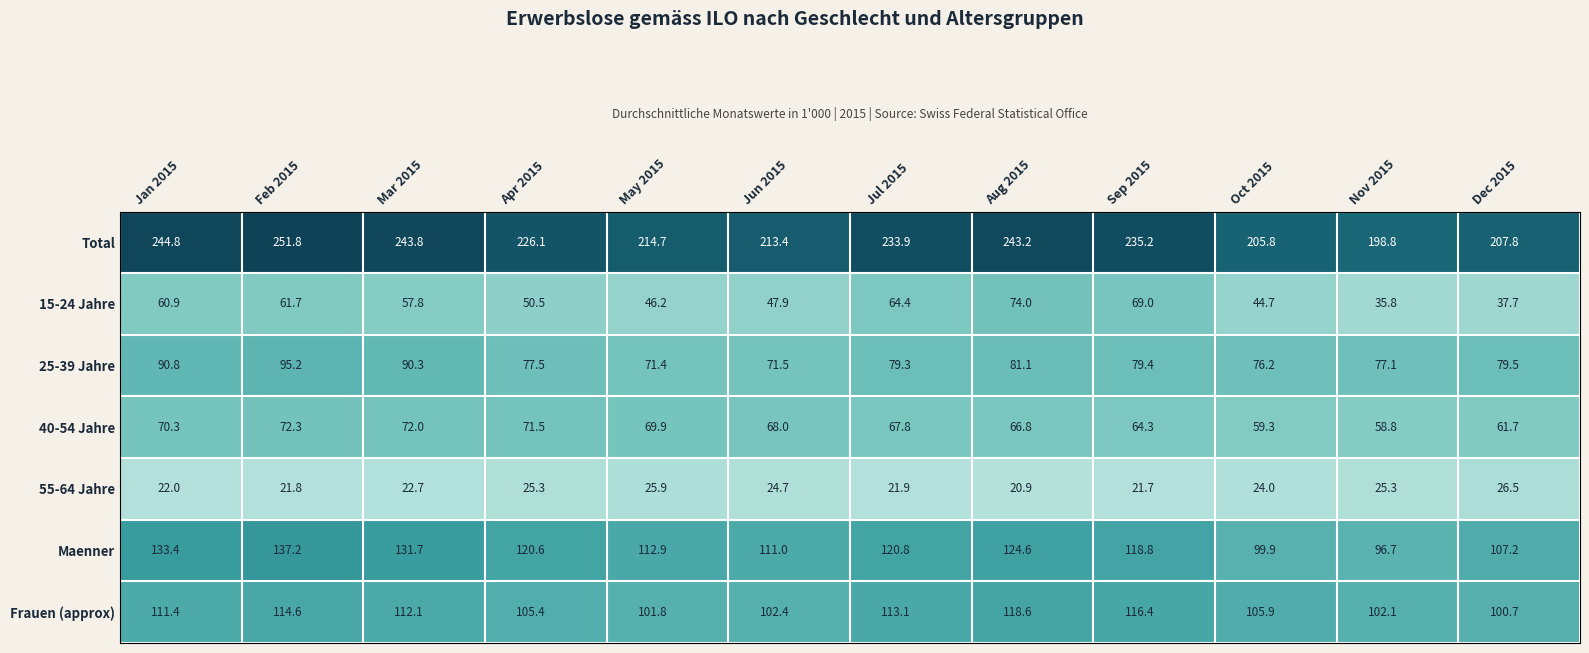

At which category is the sum across all series the highest?

Feb 2015